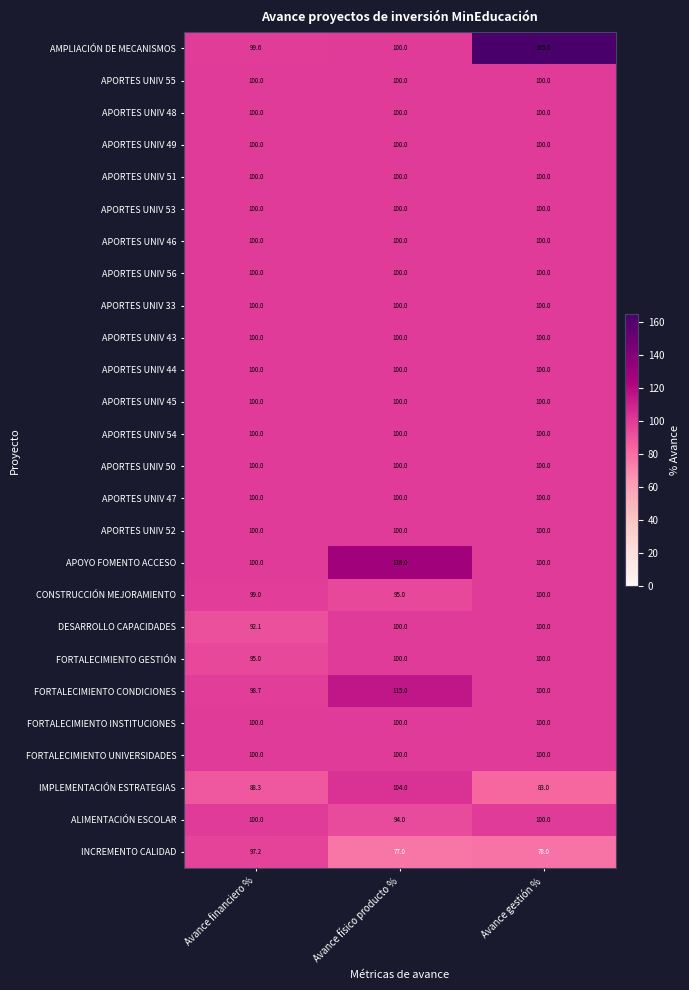

What is the difference between the maximum and minimum values in the DESARROLLO CAPACIDADES series?

7.9